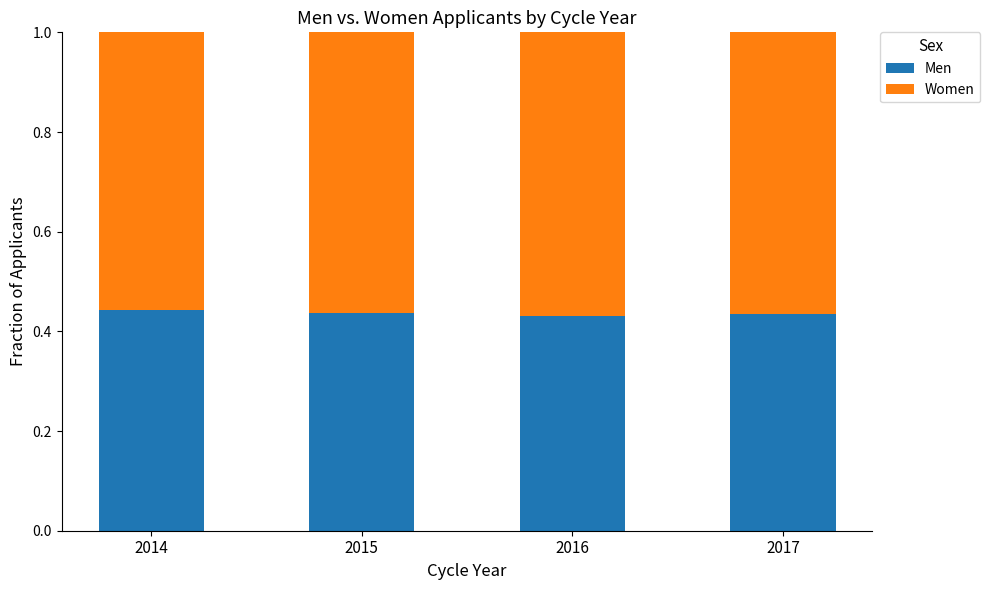

How many data points does each series have?

4